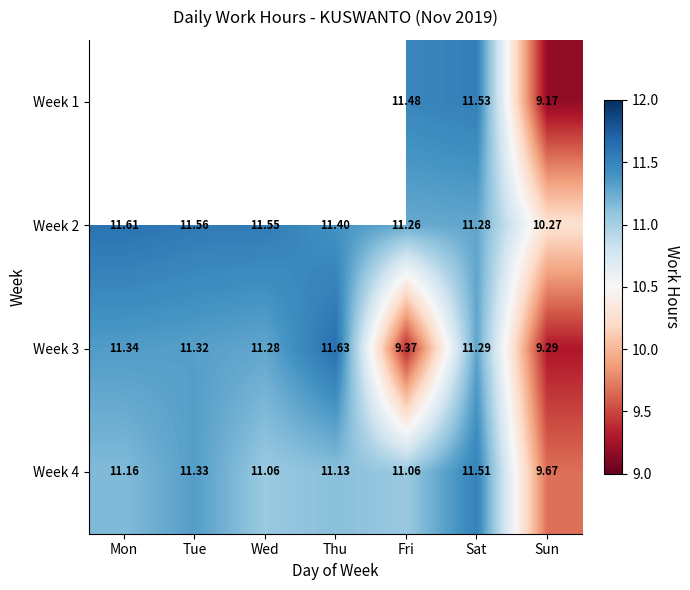

What is the spread (max minus min) of values at Fri?

2.1